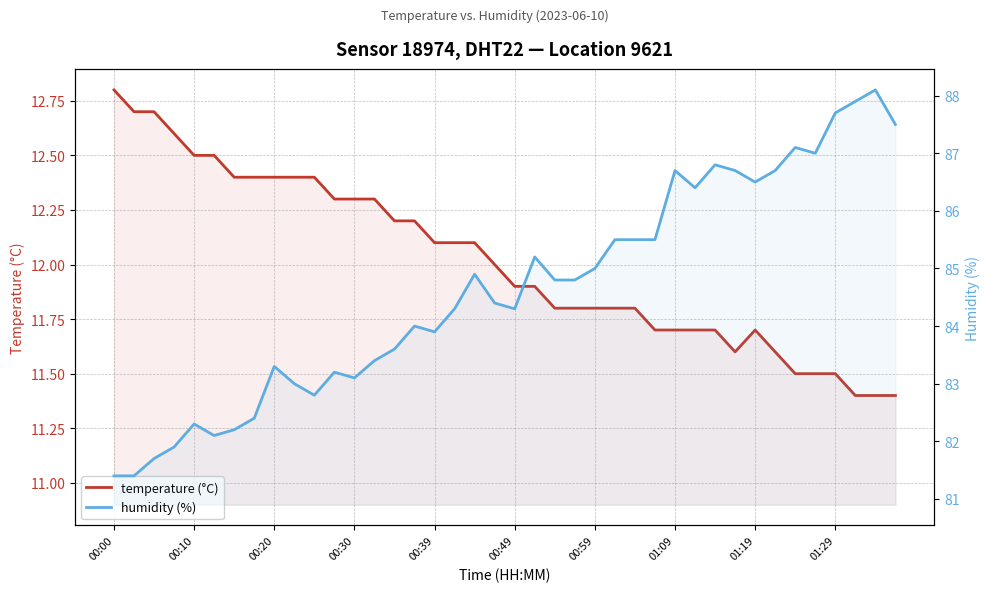

Reading left to right, list all the values displayed in this chart.

temperature (°C): 12.8	12.7	12.7	12.6	12.5	12.5	12.4	12.4	12.4	12.4	12.4	12.3	12.3	12.3	12.2	12.2	12.1	12.1	12.1	12.0	11.9	11.9	11.8	11.8	11.8	11.8	11.8	11.7	11.7	11.7	11.7	11.6	11.7	11.6	11.5	11.5	11.5	11.4	11.4	11.4
humidity (%): 81.4	81.4	81.7	81.9	82.3	82.1	82.2	82.4	83.3	83.0	82.8	83.2	83.1	83.4	83.6	84.0	83.9	84.3	84.9	84.4	84.3	85.2	84.8	84.8	85.0	85.5	85.5	85.5	86.7	86.4	86.8	86.7	86.5	86.7	87.1	87.0	87.7	87.9	88.1	87.5